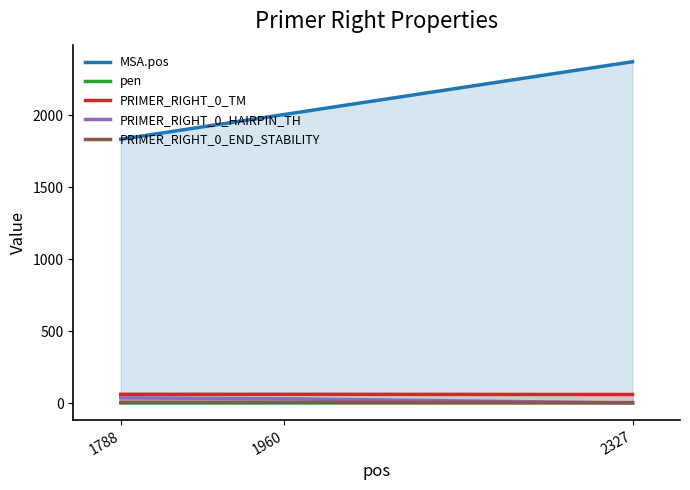

The value of PRIMER_RIGHT_0_TM at 2327 is 59.4. True or false?

True